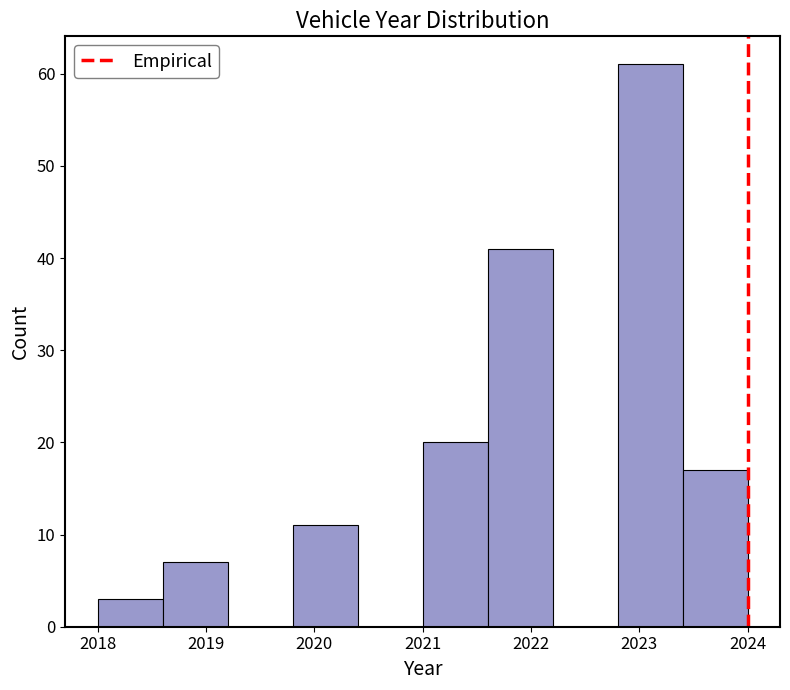

Reading left to right, list every bar in this chart as the range it spans on the x-axis followed by its height. The values are not printed on the chart, so give them approximately, as read against the axis.

2018.0 to 2018.6: 3
2018.6 to 2019.2: 7
2019.2 to 2019.8: 0
2019.8 to 2020.4: 11
2020.4 to 2021.0: 0
2021.0 to 2021.6: 20
2021.6 to 2022.2: 41
2022.2 to 2022.8: 0
2022.8 to 2023.4: 61
2023.4 to 2024.0: 17